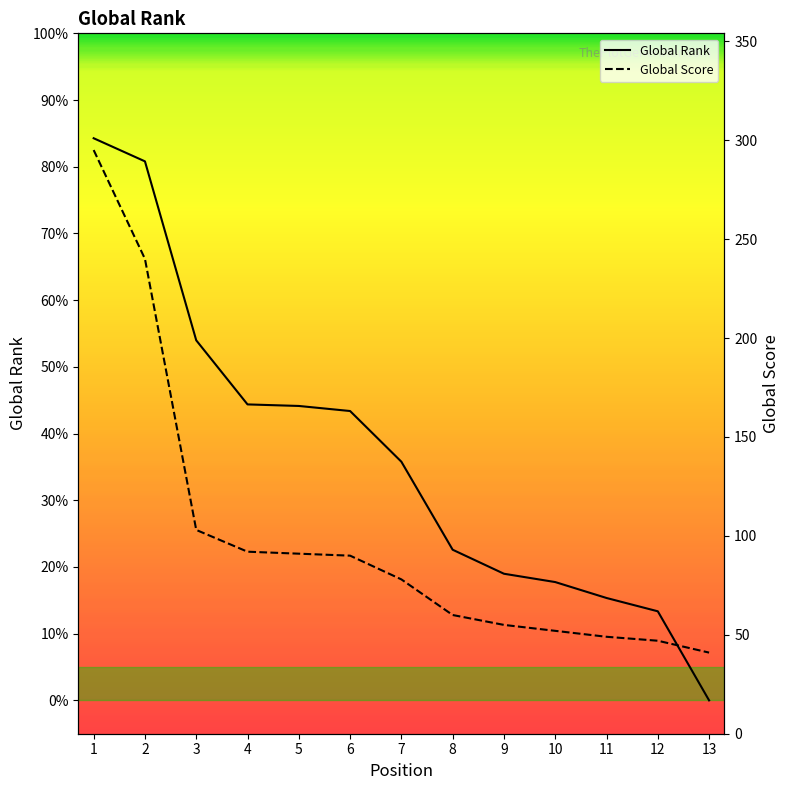

How many data points does each series have?

13